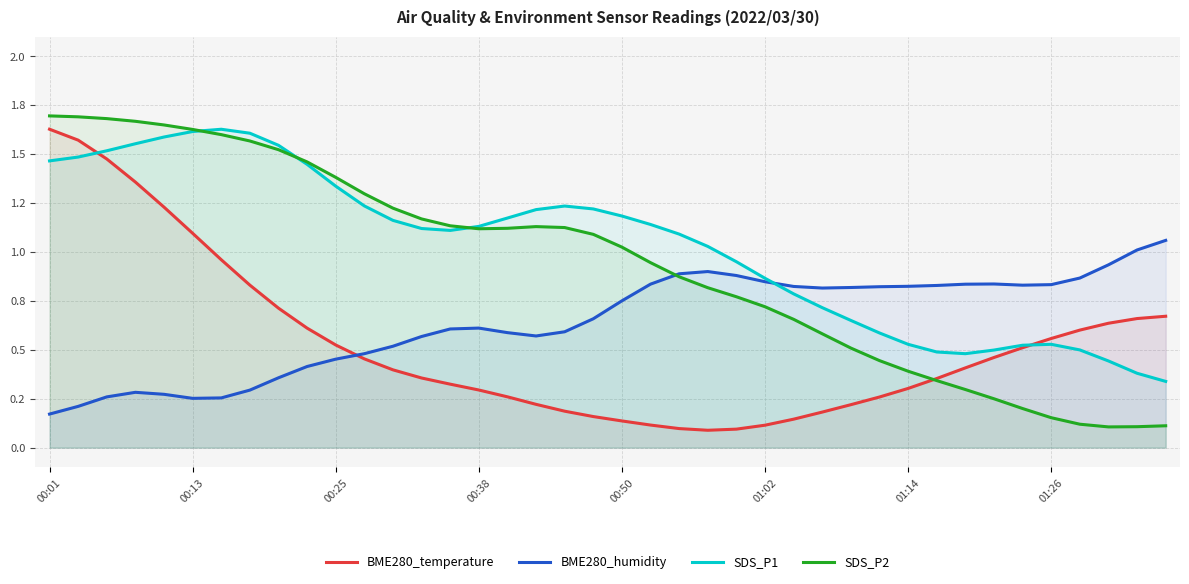

How many intersections are there between SDS_P1 and SDS_P2?

3